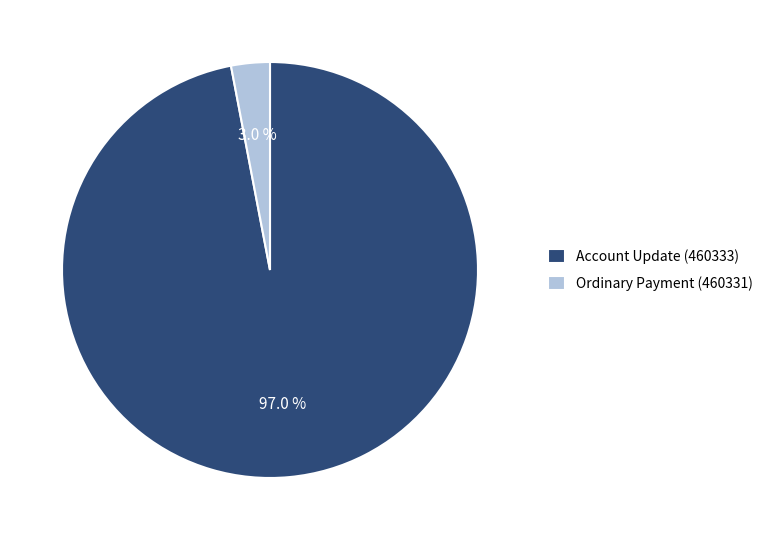

How many segments does this pie chart have?

2